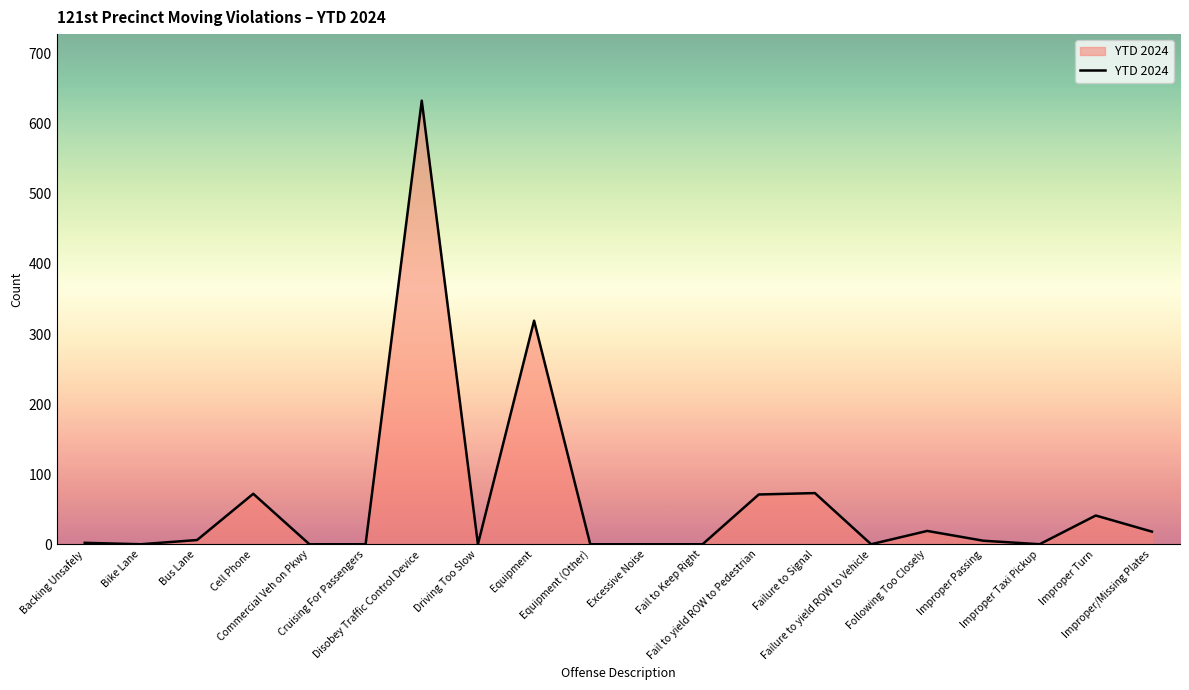

At which label does the data first exceed 5?

Bus Lane